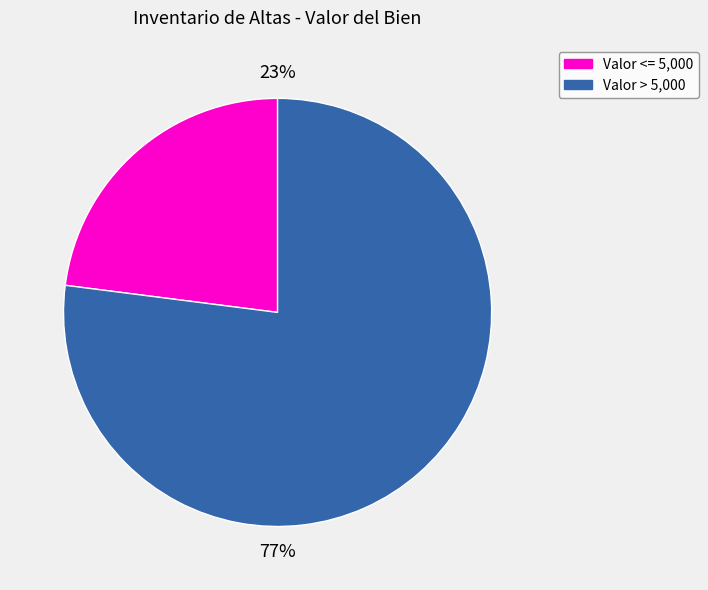

To the nearest percent, what is the difference between the largest and smallest slice percentages?

54%